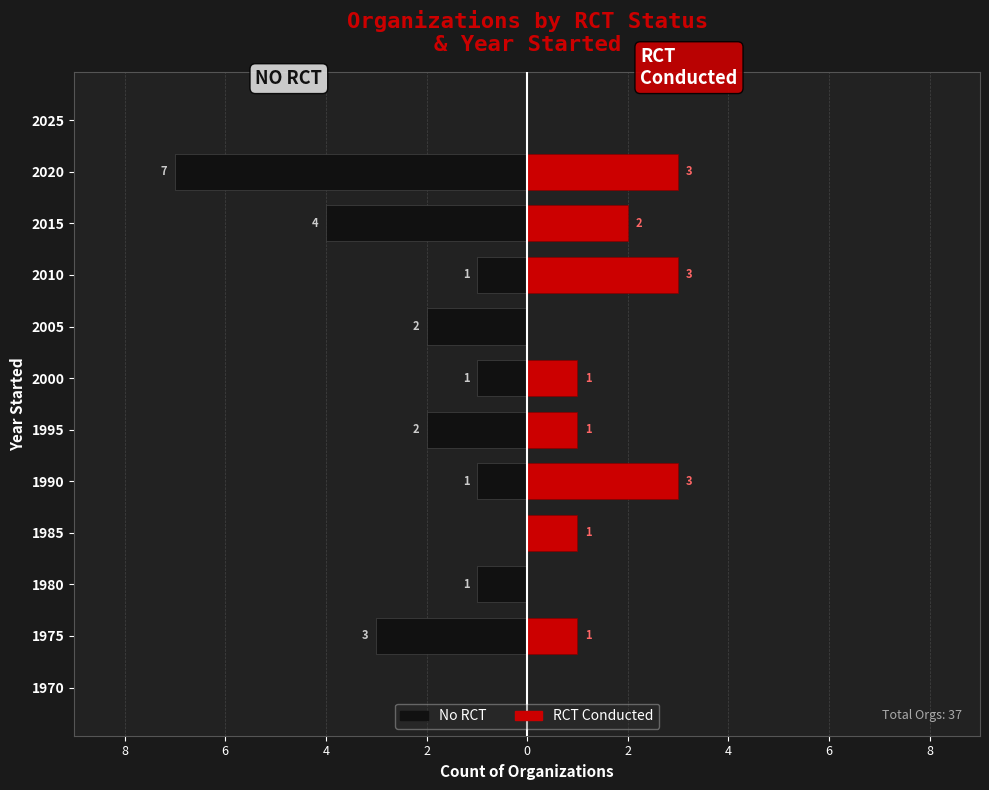

How many bars are there in each group?

2